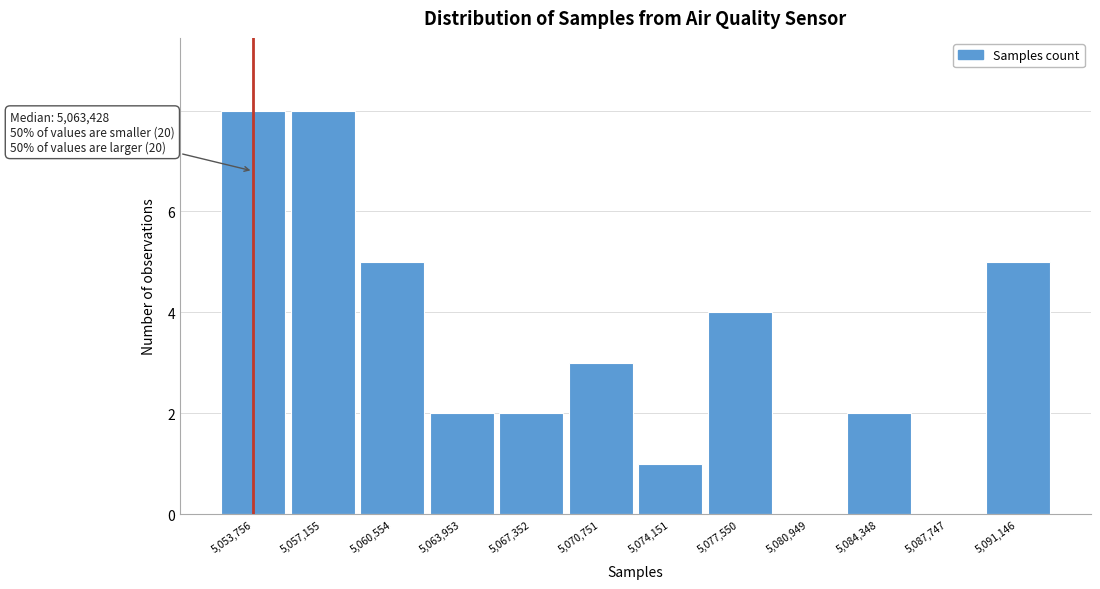

Reading left to right, extract all data points from this chart.

5,053,756=8	5,057,155=8	5,060,554=5	5,063,953=2	5,067,352=2	5,070,751=3	5,074,151=1	5,077,550=4	5,080,949=0	5,084,348=2	5,087,747=0	5,091,146=5